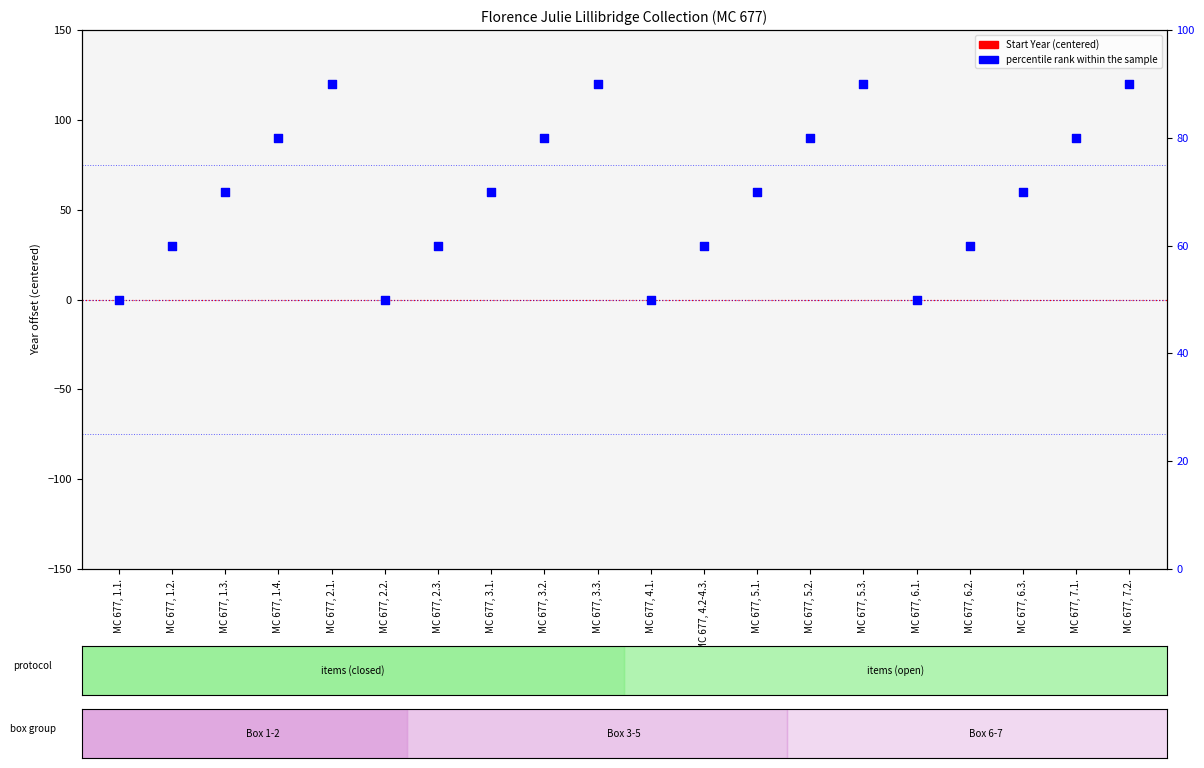

Is the value of Start Year (centered) at MC 677, 1.2. greater than the value of percentile rank within the sample at MC 677, 2.2.?

No